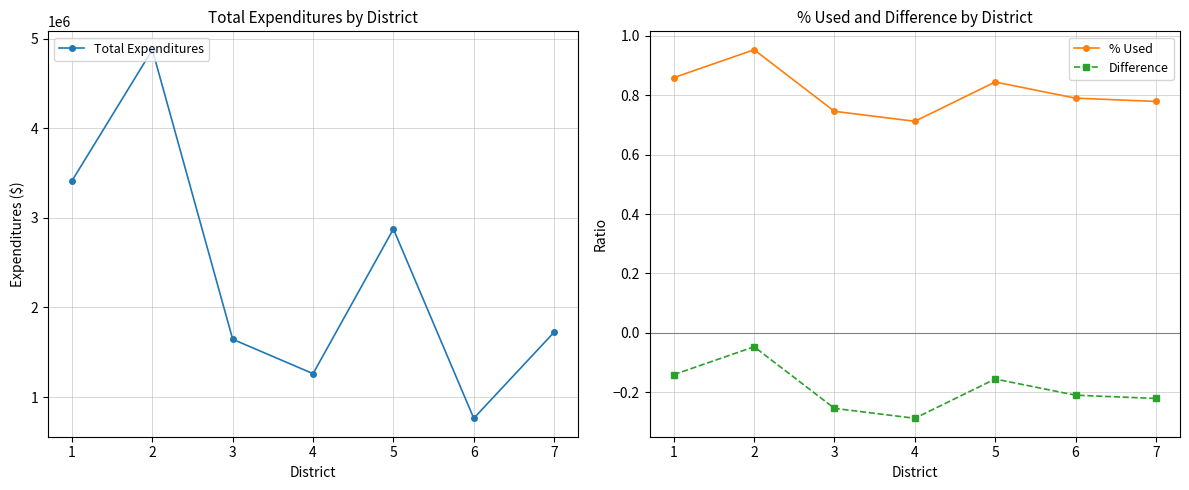

Rank the series by their maximum value, from lowest to highest.

Difference, % Used, Total Expenditures